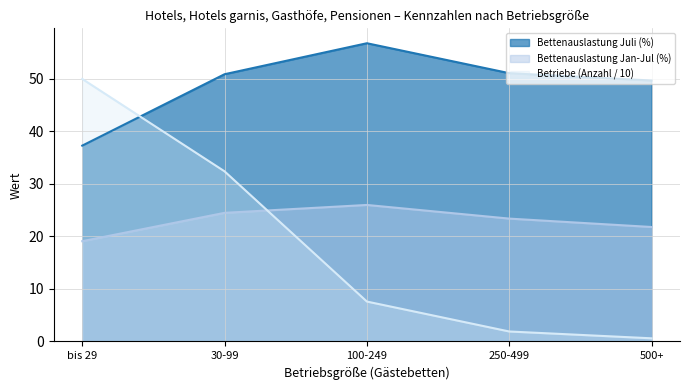

Which label corresponds to the smallest value in the chart?

500+